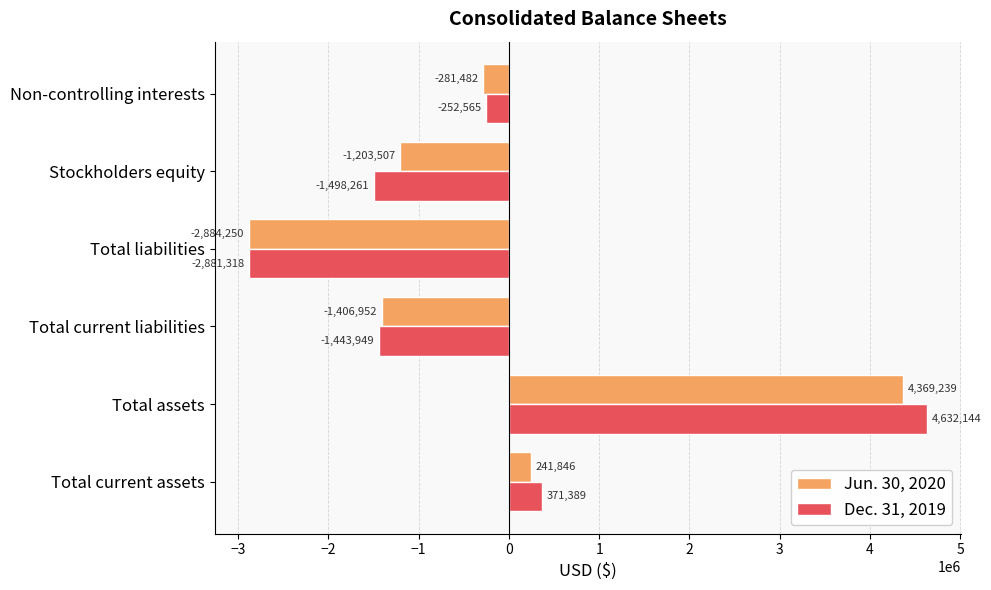

Which category has the highest value in the Jun. 30, 2020 series?

Total assets